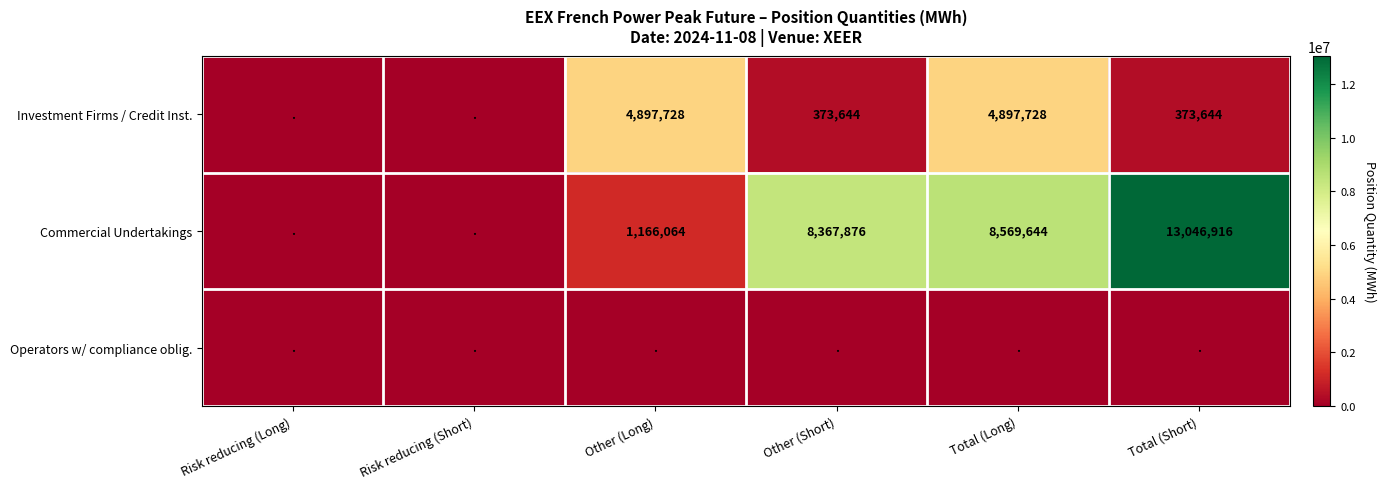

Is it true that Investment Firms / Credit Inst. equals 3164179 at Other (Long)?

False